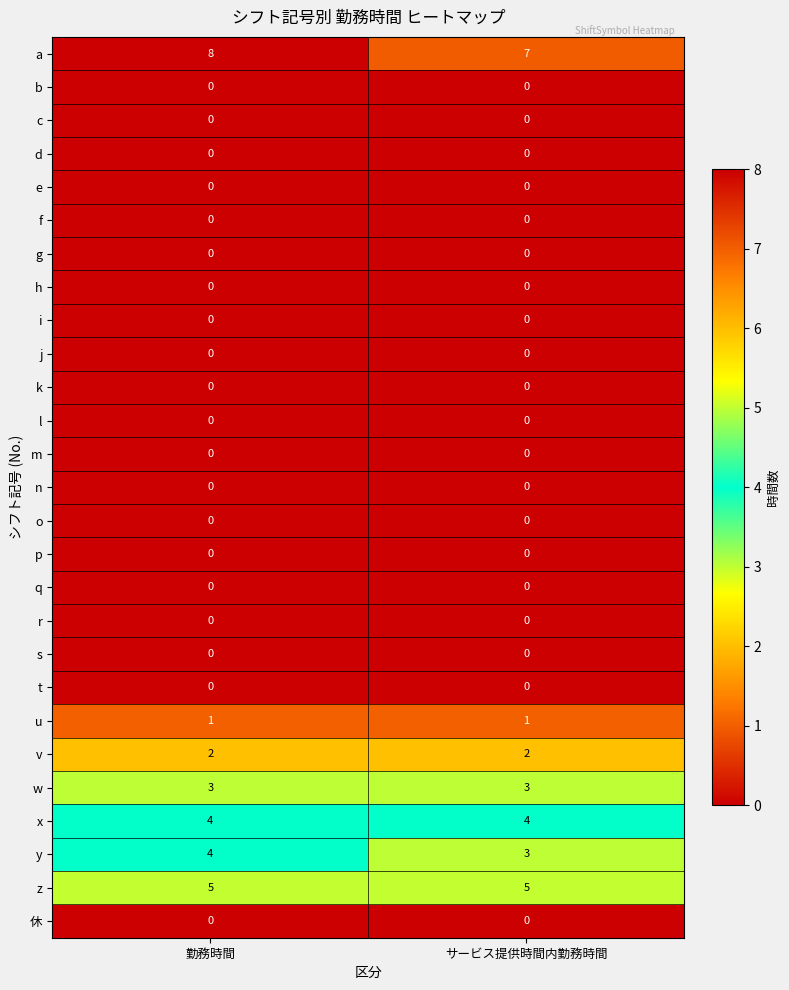

The u series shows 1 at サービス提供時間内勤務時間. True or false?

True